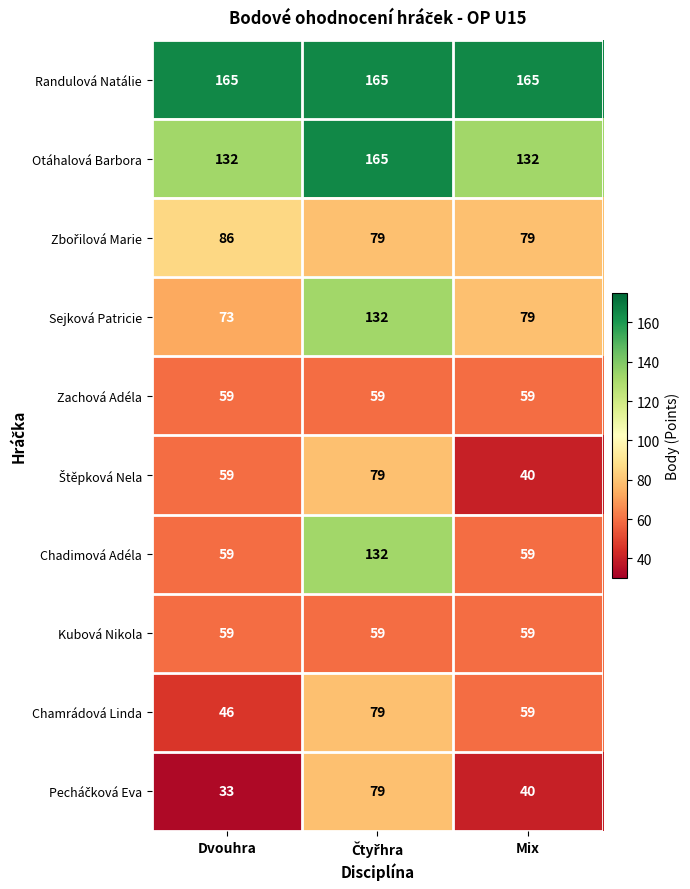

What is the lowest value of the Otáhalová Barbora series?

132